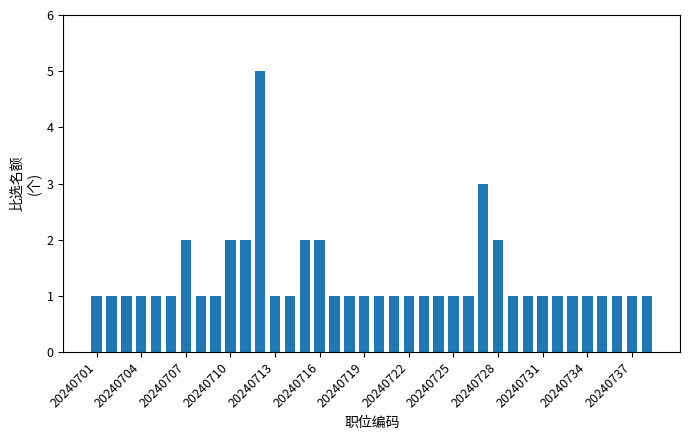

What is the difference between the maximum and second lowest values?

4